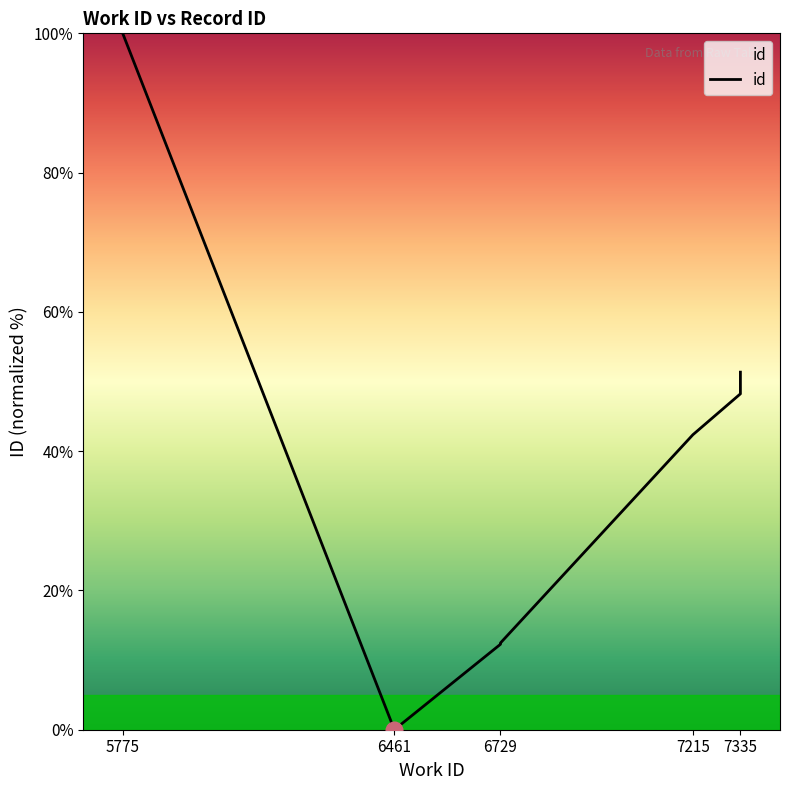

How many lines are shown in the chart?

1